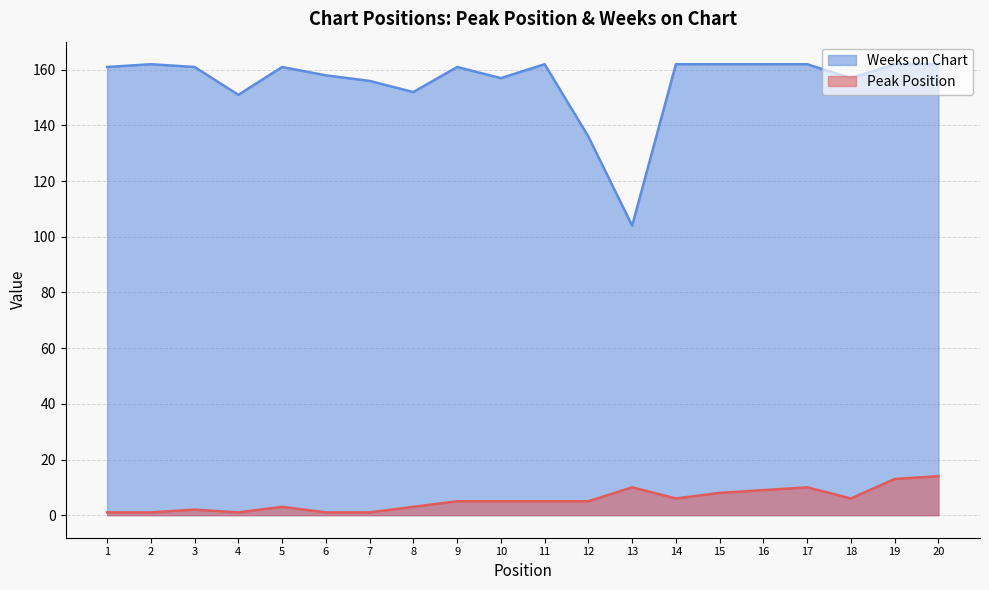

At which category does the chart reach its minimum across all series?

1